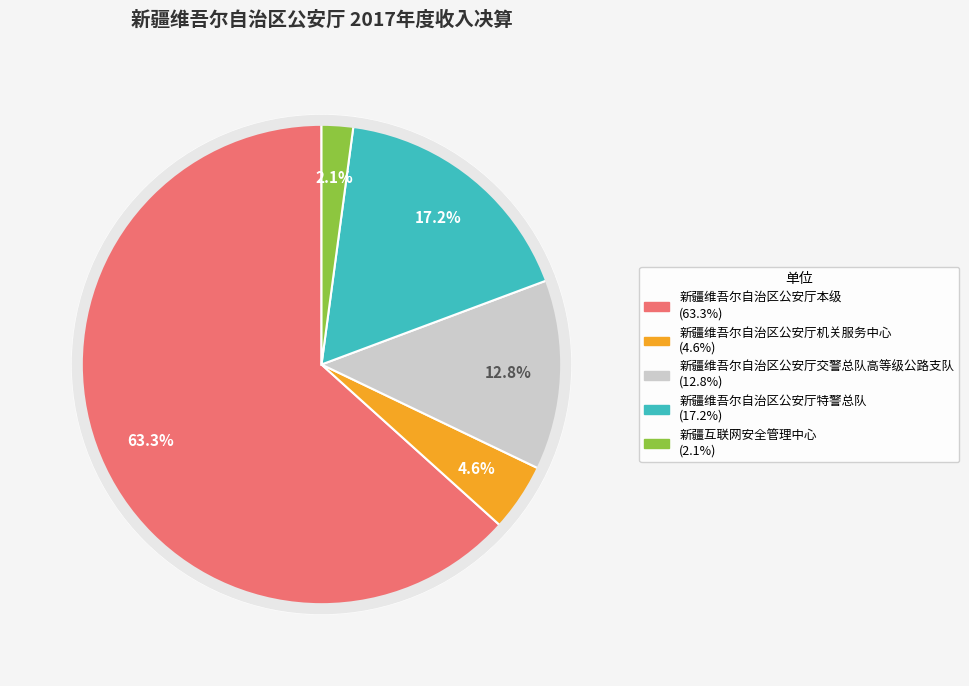

How many slices are in this pie chart?

5